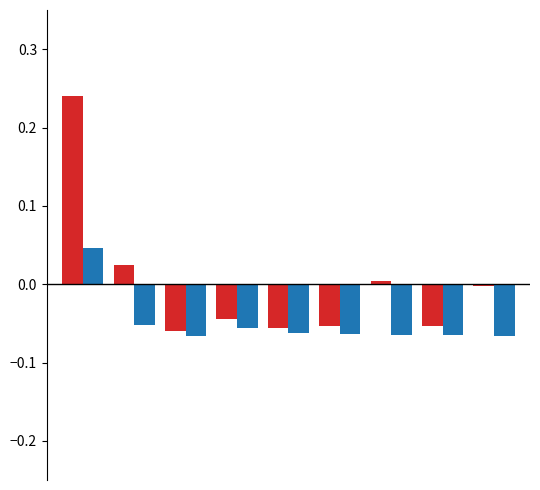

Are the bars horizontal?

No